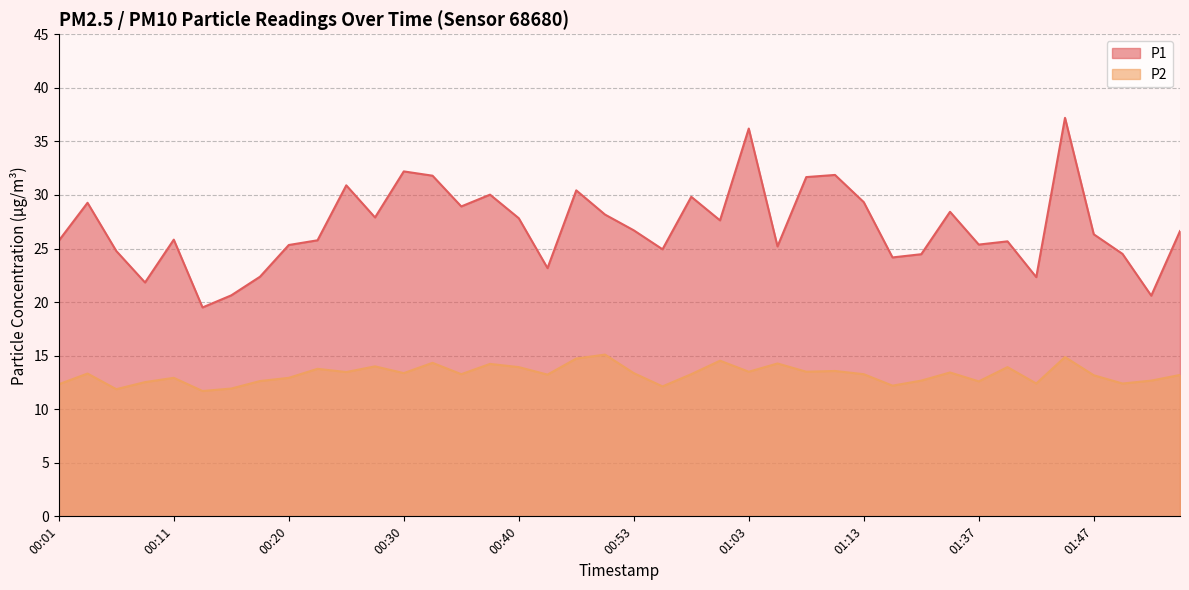

At which category does P2 reach its first local peak?

00:03